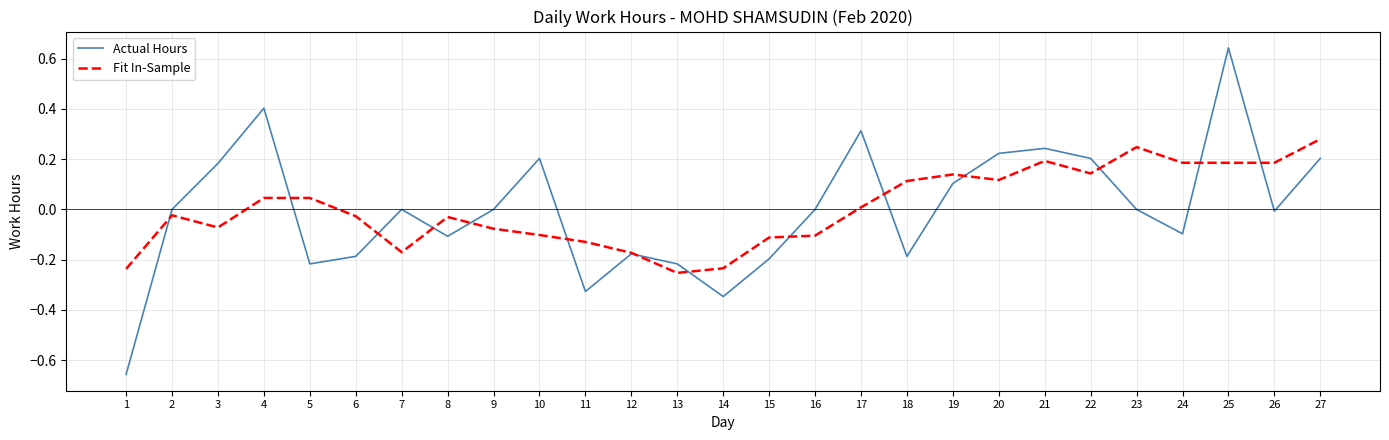

At which category is the sum across all series the highest?

25